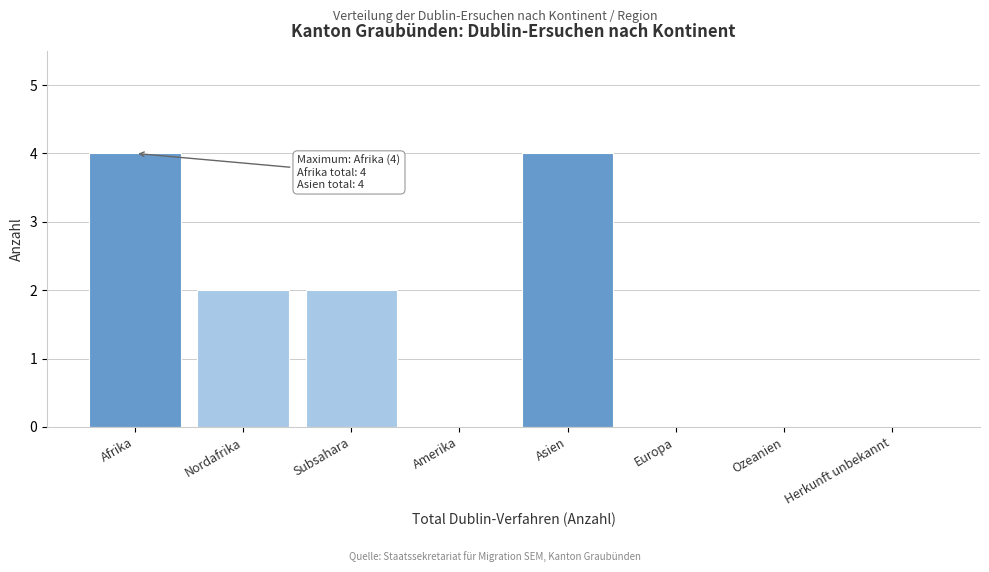

Reading left to right, extract all data points from this chart.

Afrika=4	Nordafrika=2	Subsahara=2	Amerika=0	Asien=4	Europa=0	Ozeanien=0	Herkunft unbekannt=0